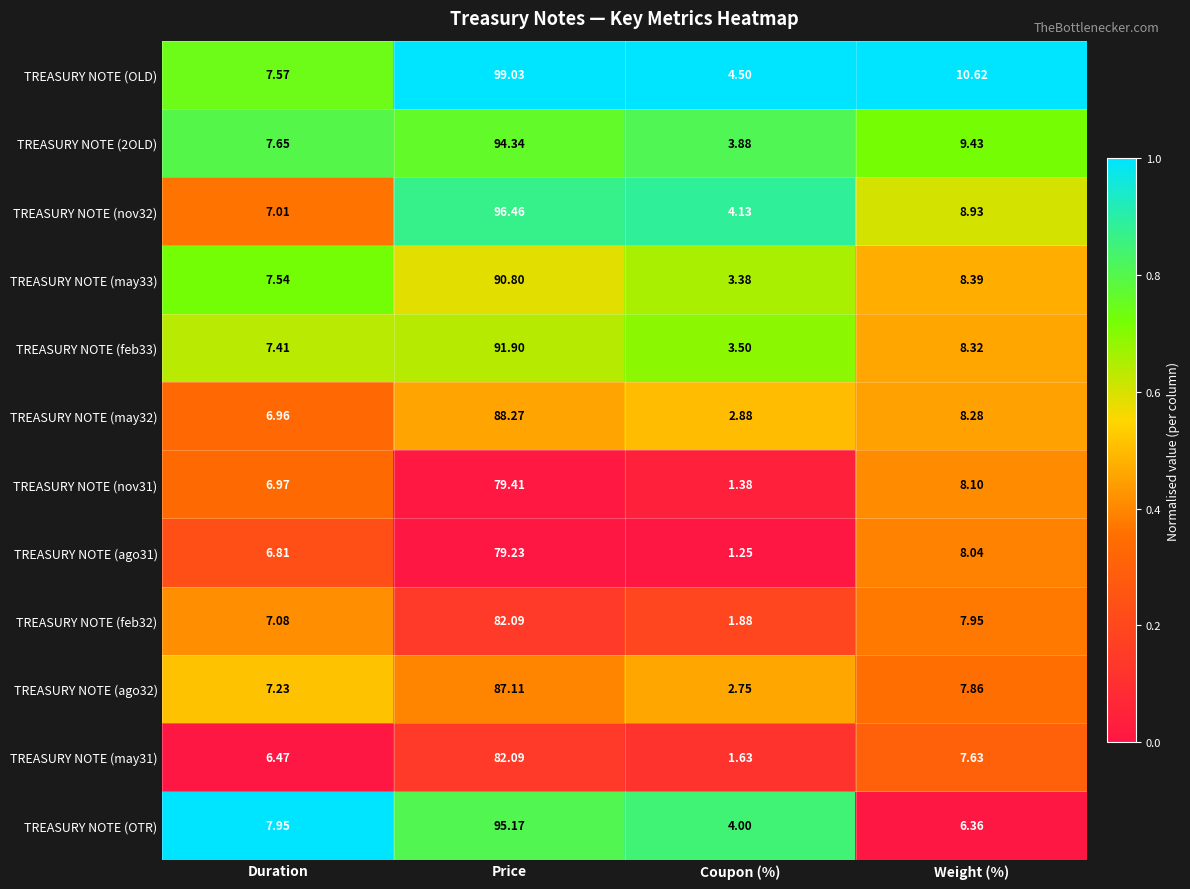

Is the value of TREASURY NOTE (may32) at Weight (%) greater than the value of TREASURY NOTE (OTR) at Price?

No